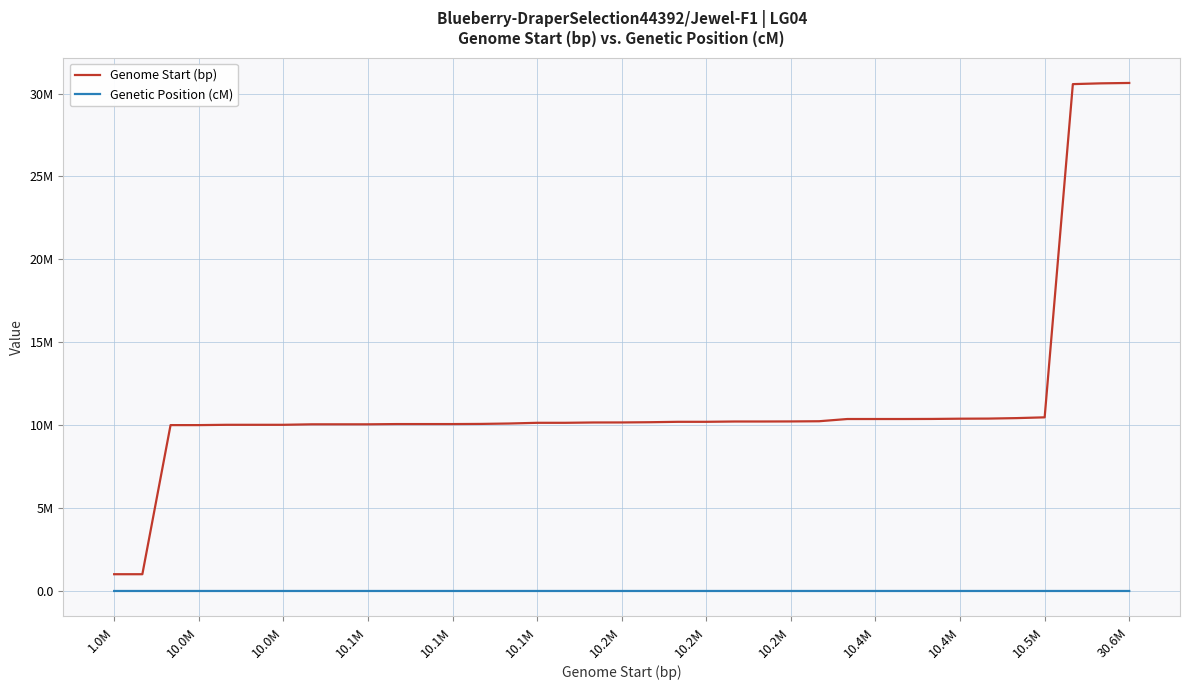

Is this an area chart (filled region under the line)?

No